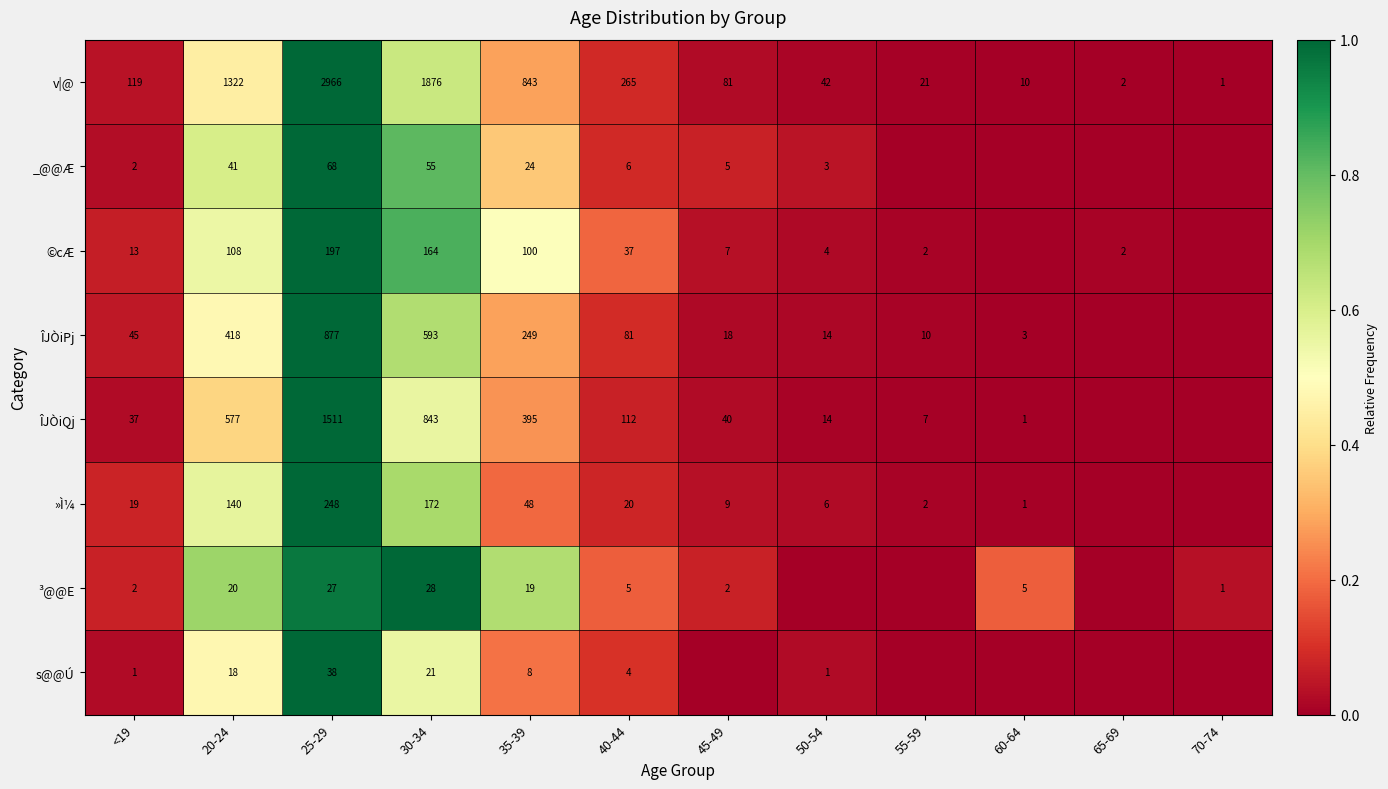

What is the total value across all series at 35-39?

1686